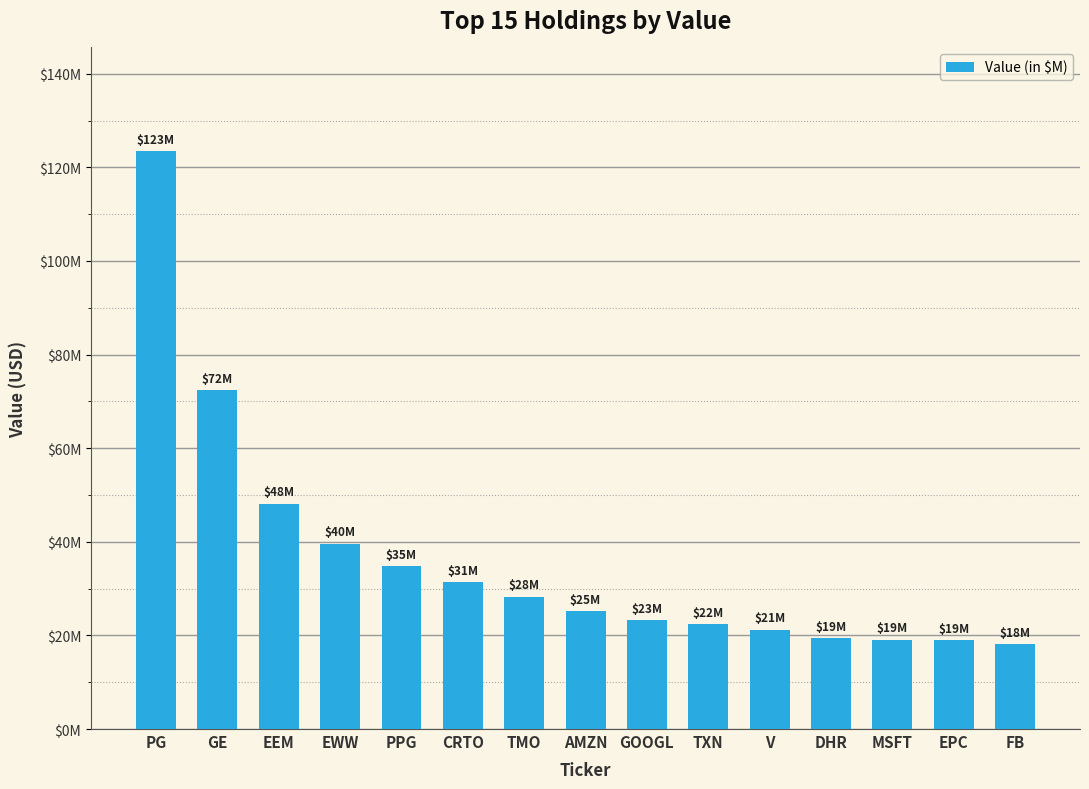

Which has a higher value, DHR or CRTO?

CRTO